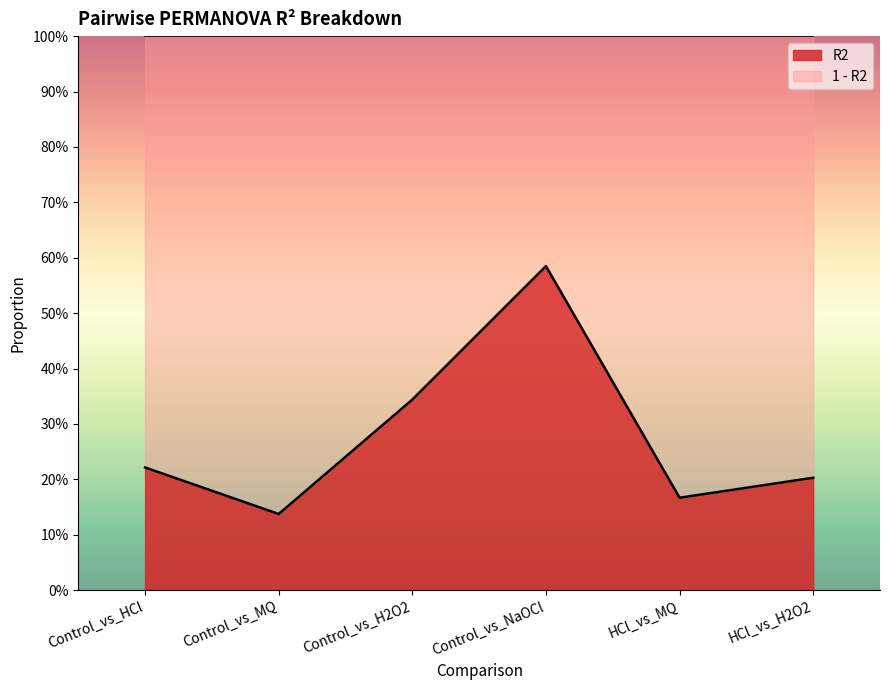

How many interior local peaks (higher than both neighbors) does the data have?

1